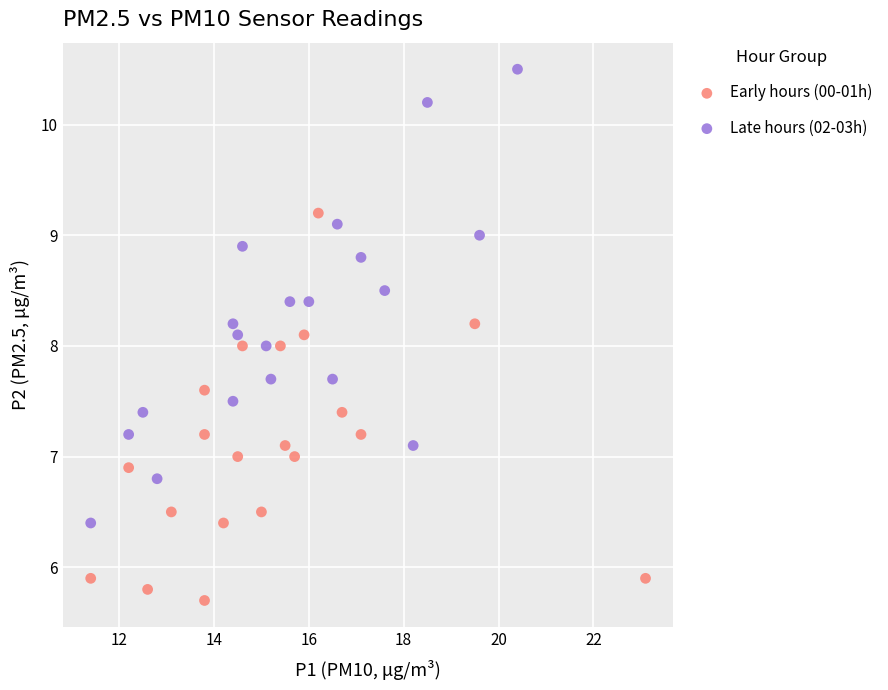

Which series has the widest spread of Y values?

Late hours (02-03h)